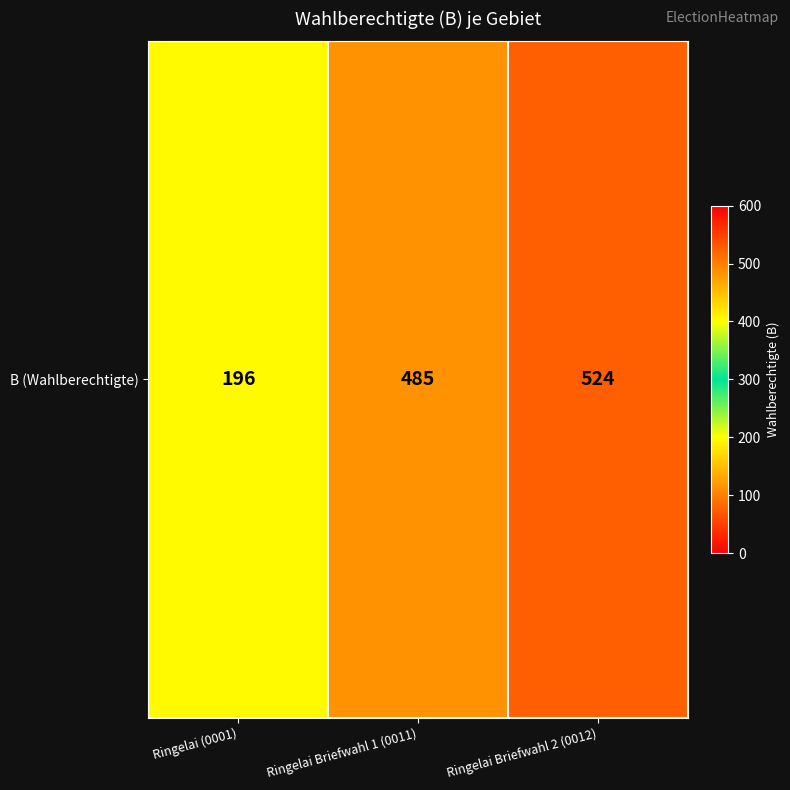

List the labels in order of value, smallest first.

Ringelai (0001), Ringelai Briefwahl 1 (0011), Ringelai Briefwahl 2 (0012)